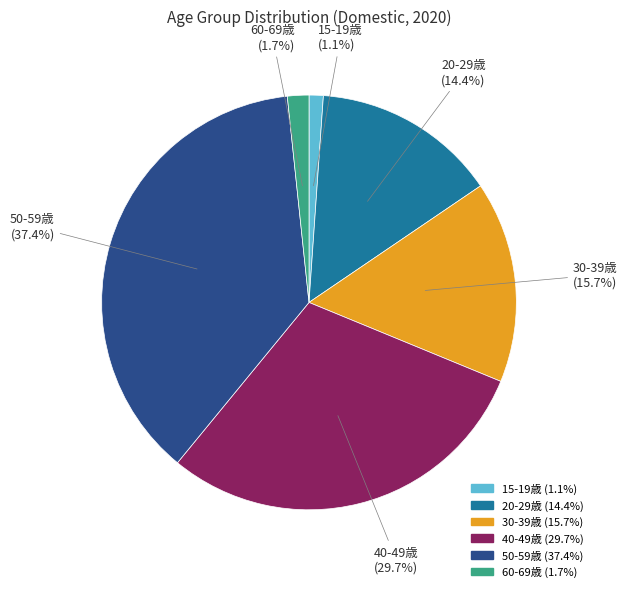

Does 40-49歳 account for over 50% of the chart?

No